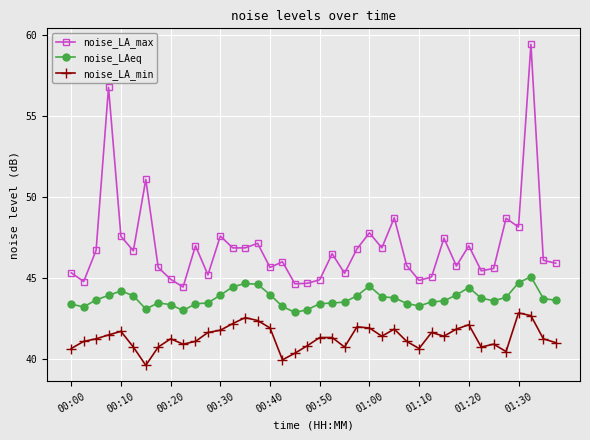

Which series has the largest range (max minus min)?

noise_LA_max